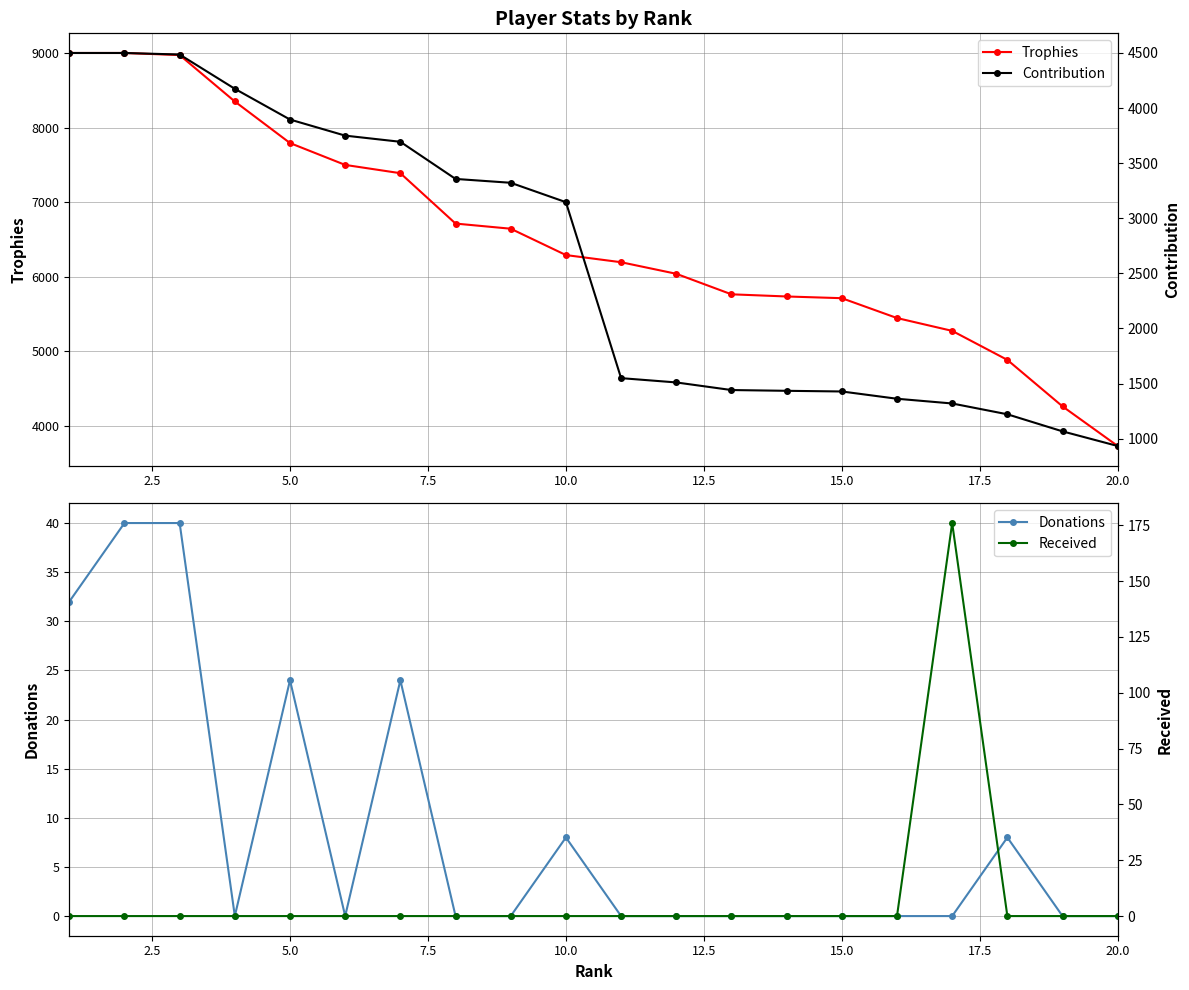

What are all the series names shown in the legend?

Trophies, Donations, Contribution, Received